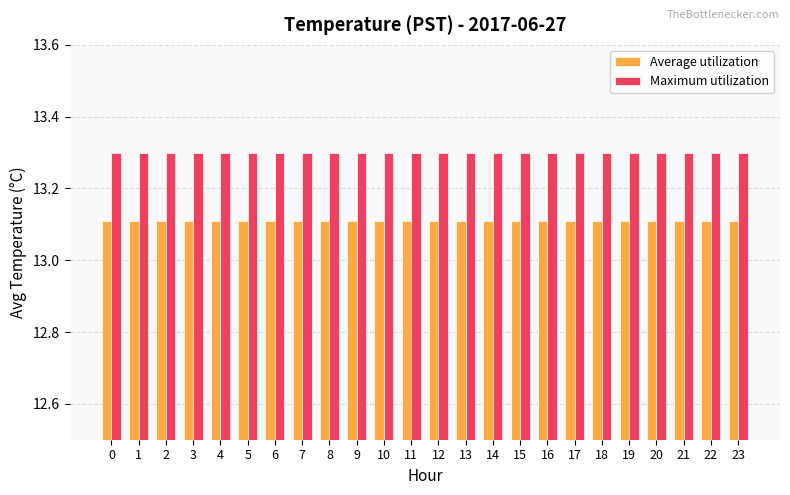

What is the lowest value of the Average utilization series?

13.1